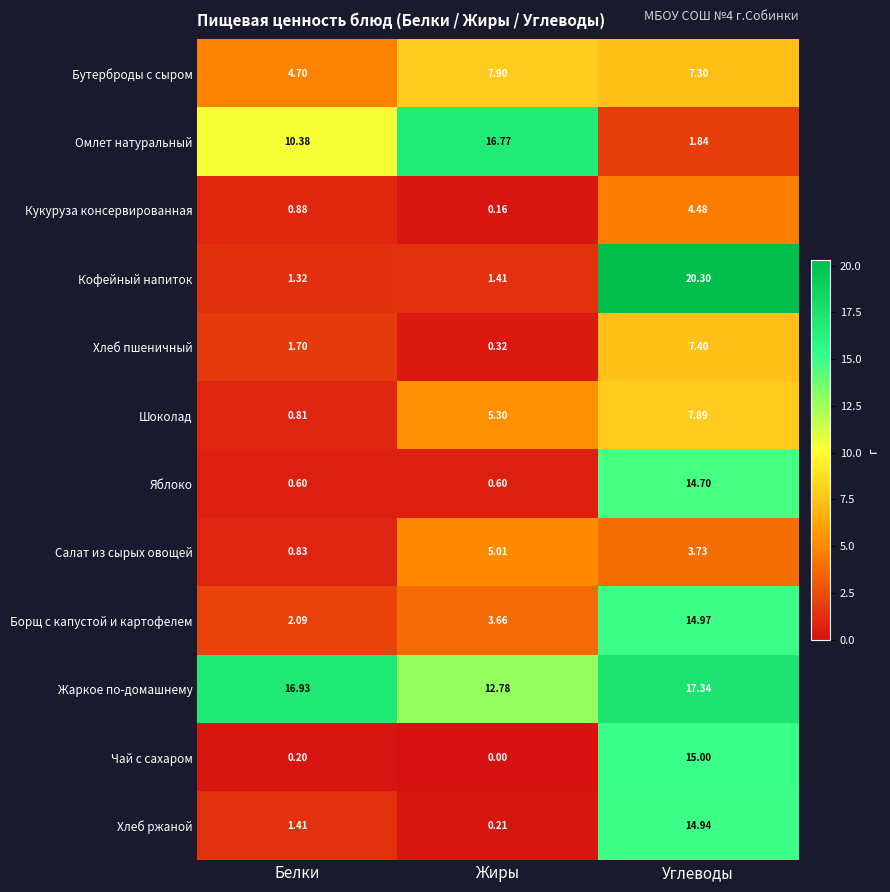

Which label corresponds to the largest value in the chart?

Углеводы